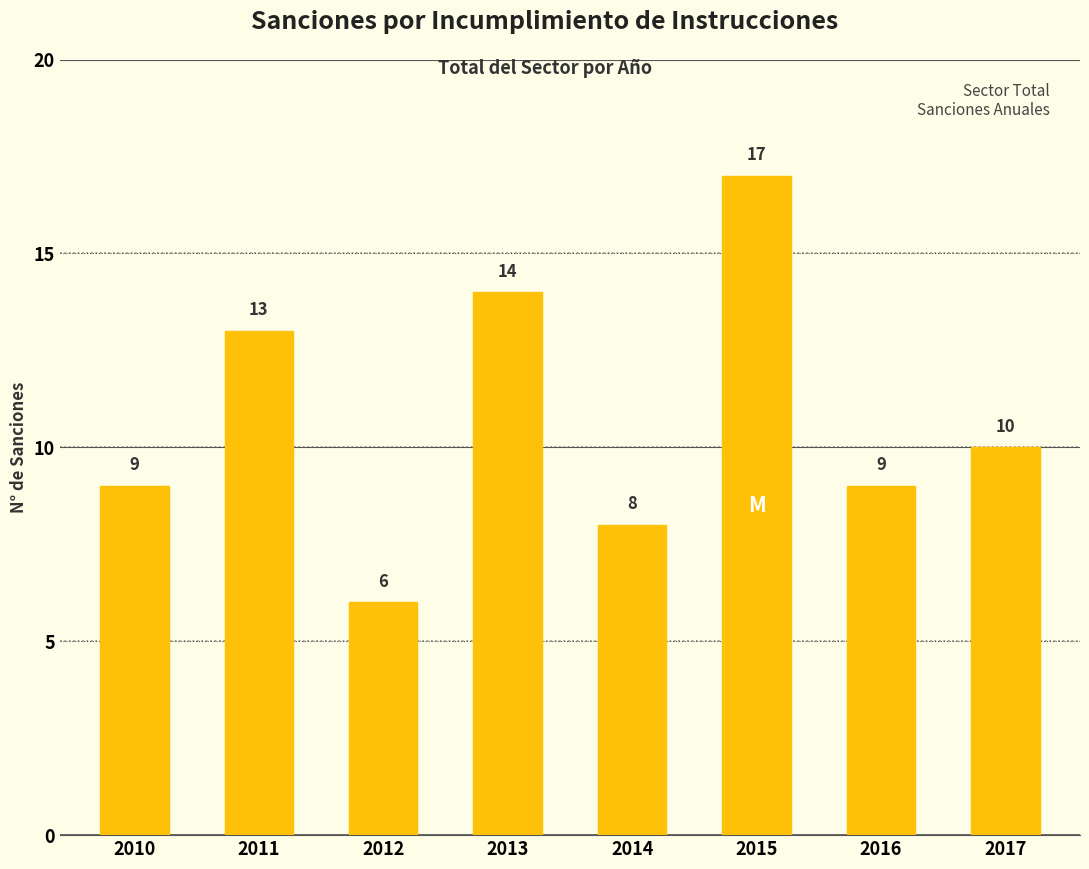

Reading left to right, extract all data points from this chart.

2010=9	2011=13	2012=6	2013=14	2014=8	2015=17	2016=9	2017=10